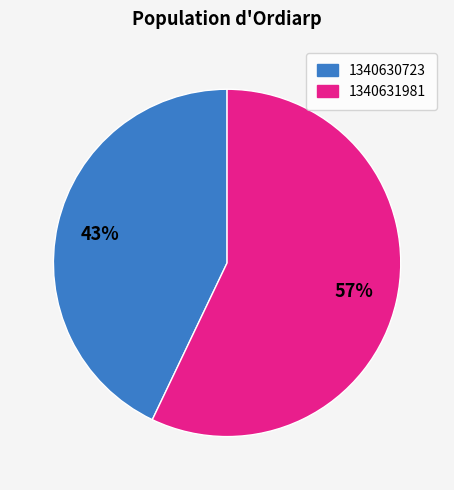

To the nearest percent, what is the combined percentage of 1340630723 and 1340631981?

100%